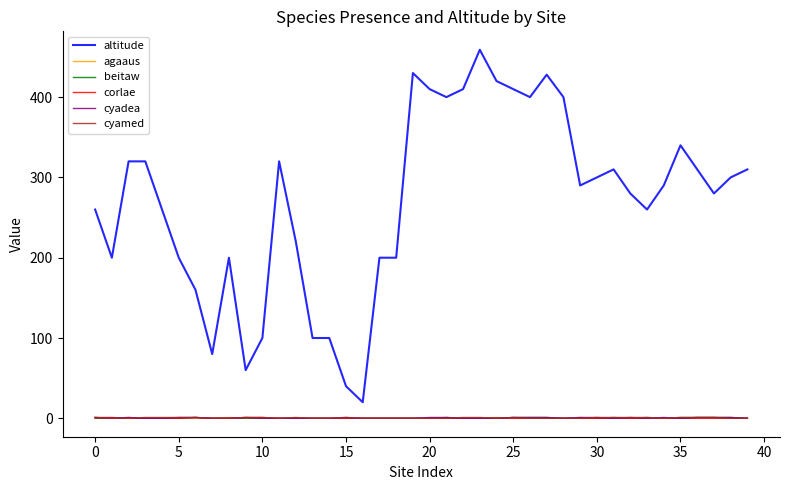

True or false: agaaus and altitude intersect in this chart.

False